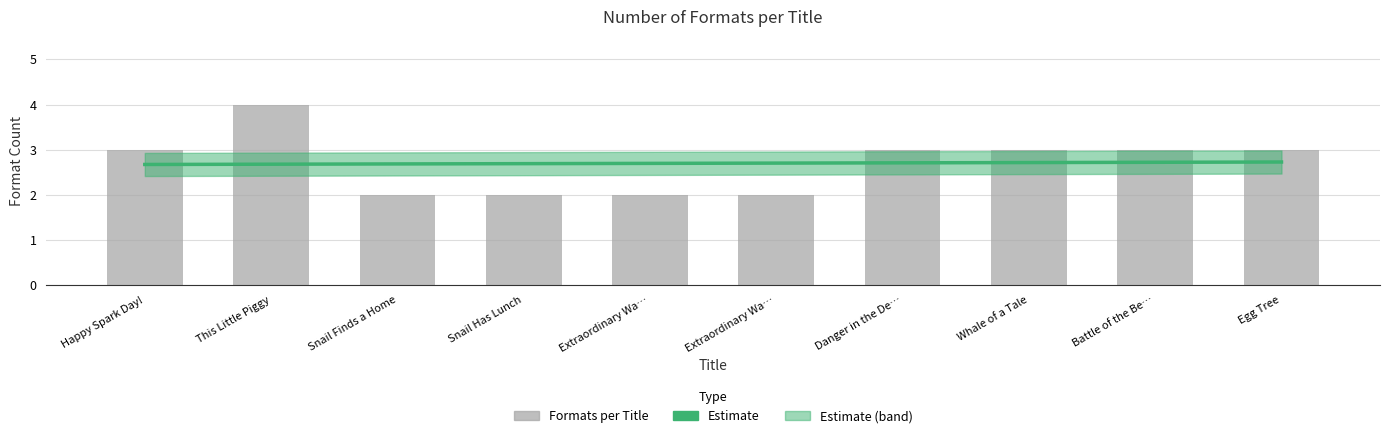

The chart shows a value of 4 at Whale of a Tale. True or false?

False